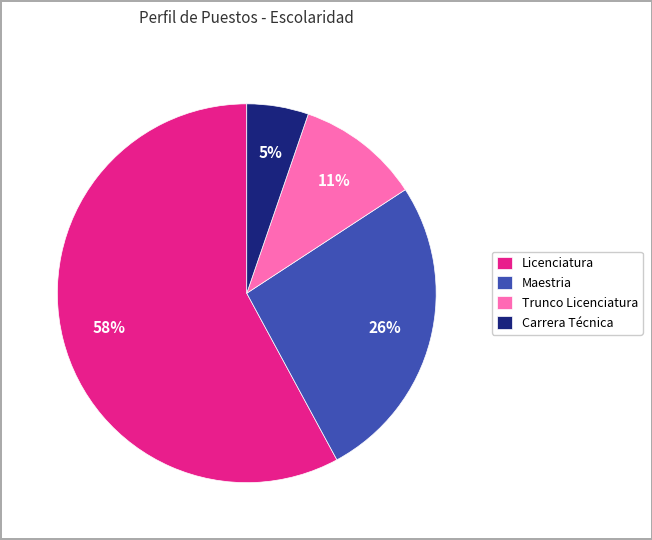

To the nearest percent, what is the average slice percentage?

25%